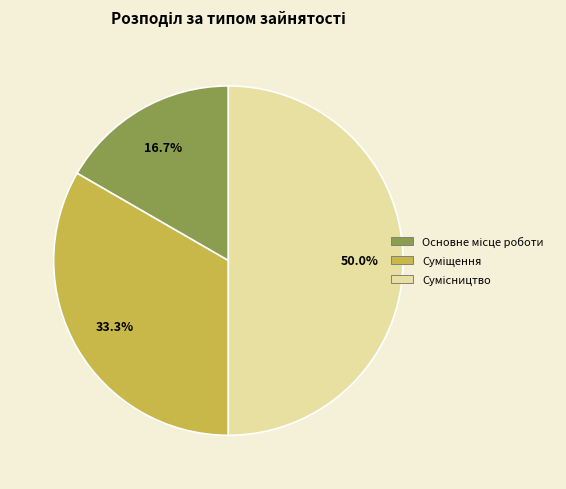

What percentage is the Основне місце роботи slice, to the nearest percent?

17%